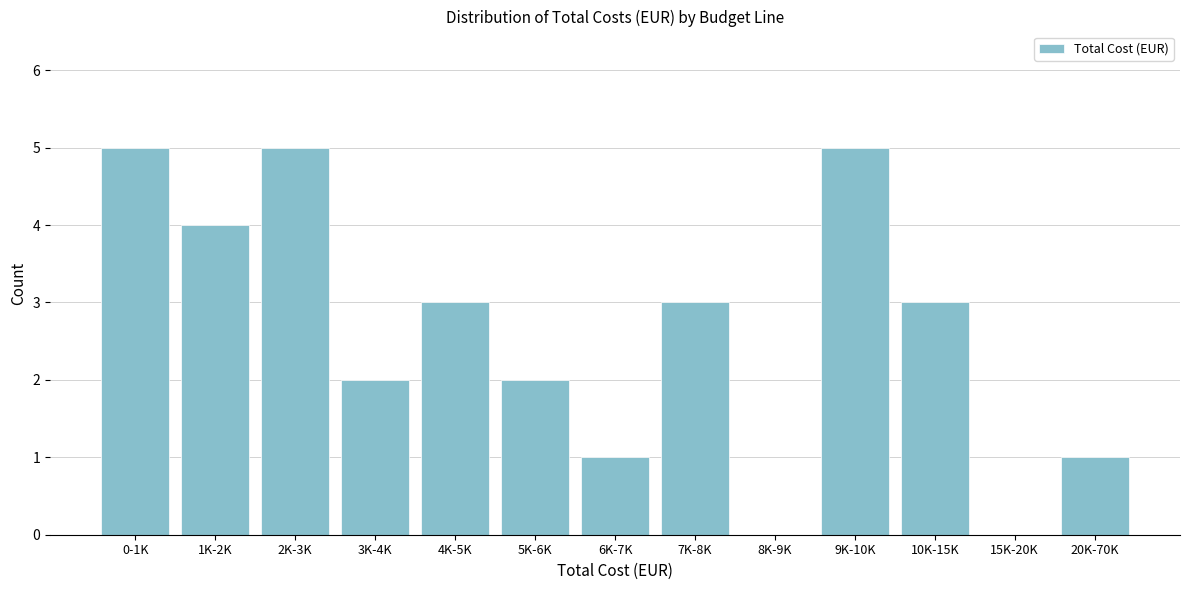

Reading left to right, what are all the values shown in this chart?

0-1K=5	1K-2K=4	2K-3K=5	3K-4K=2	4K-5K=3	5K-6K=2	6K-7K=1	7K-8K=3	8K-9K=0	9K-10K=5	10K-15K=3	15K-20K=0	20K-70K=1